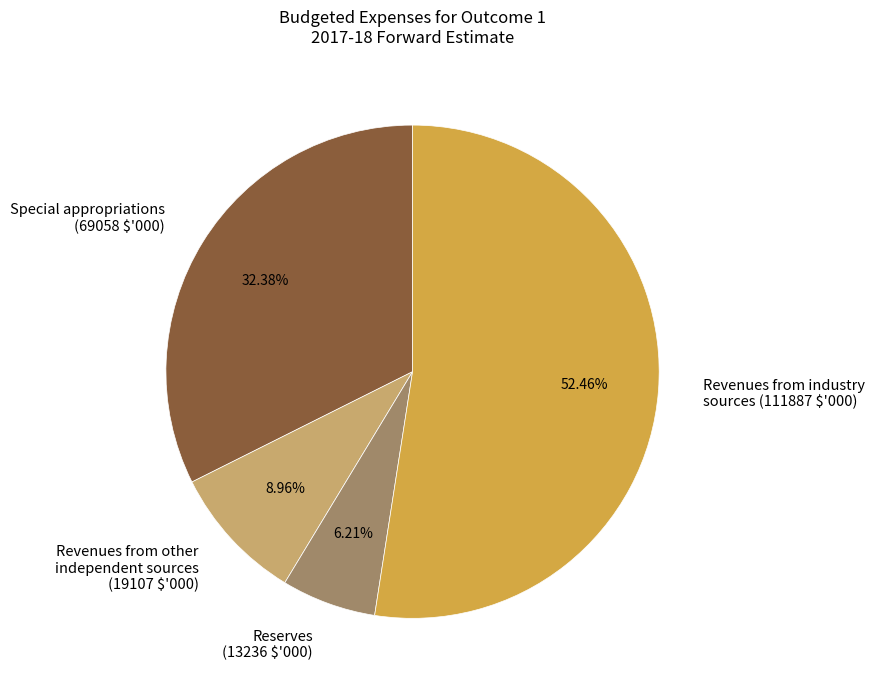

Does Reserves (13236 $'000) account for over 50% of the chart?

No